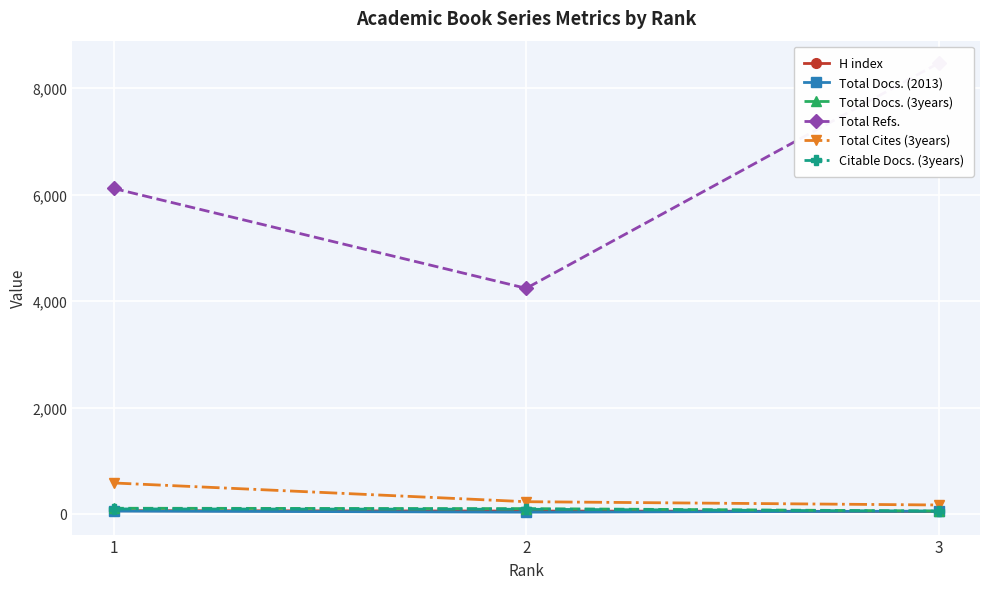

What is the difference between the maximum and minimum values in the Total Docs. (2013) series?

20